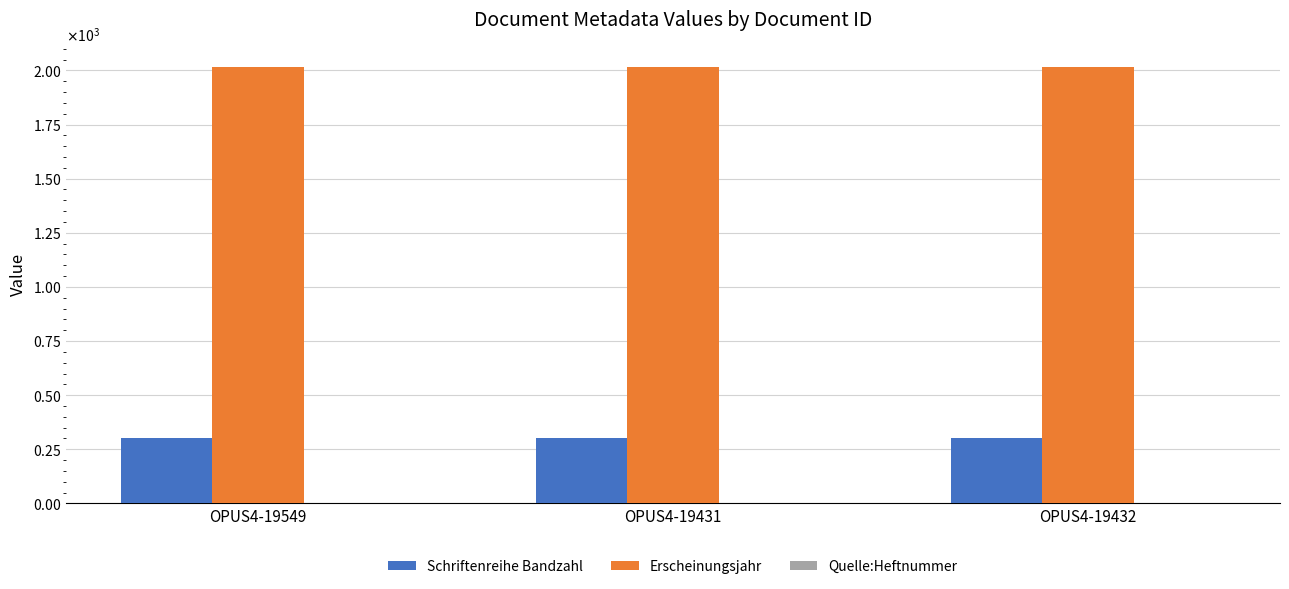

Are the bars grouped side by side (vs. stacked)?

Yes